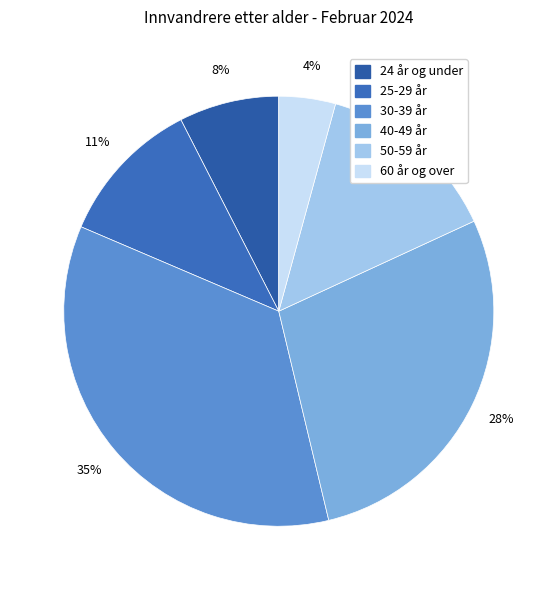

Rank the categories by value from highest to lowest.

30-39 år, 40-49 år, 50-59 år, 25-29 år, 24 år og under, 60 år og over